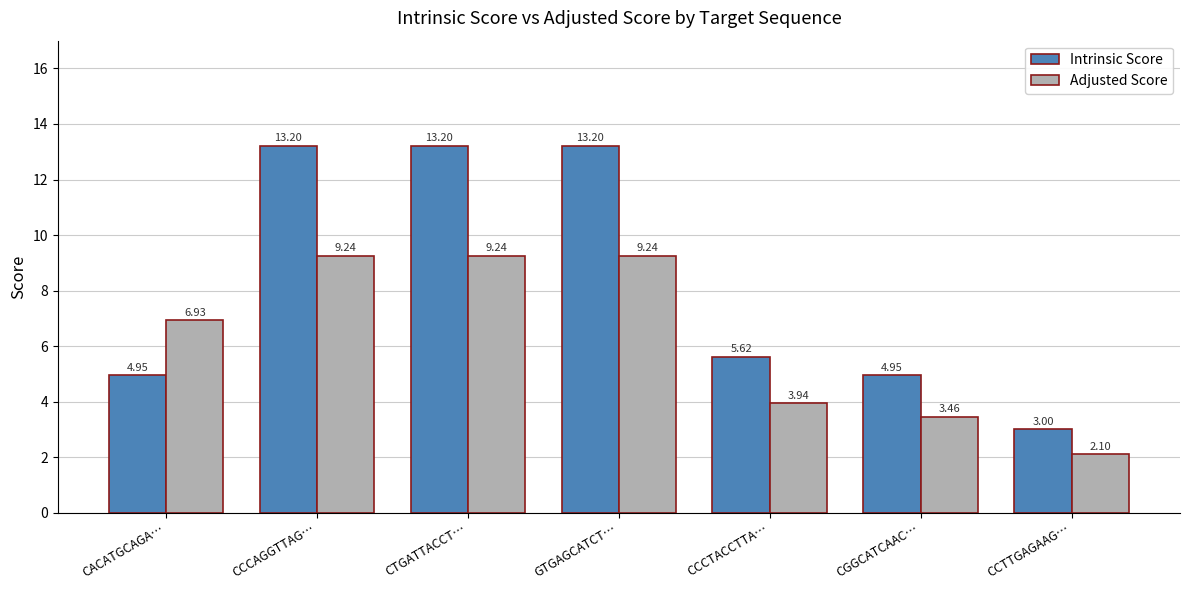

Which series has the widest spread of values?

Intrinsic Score